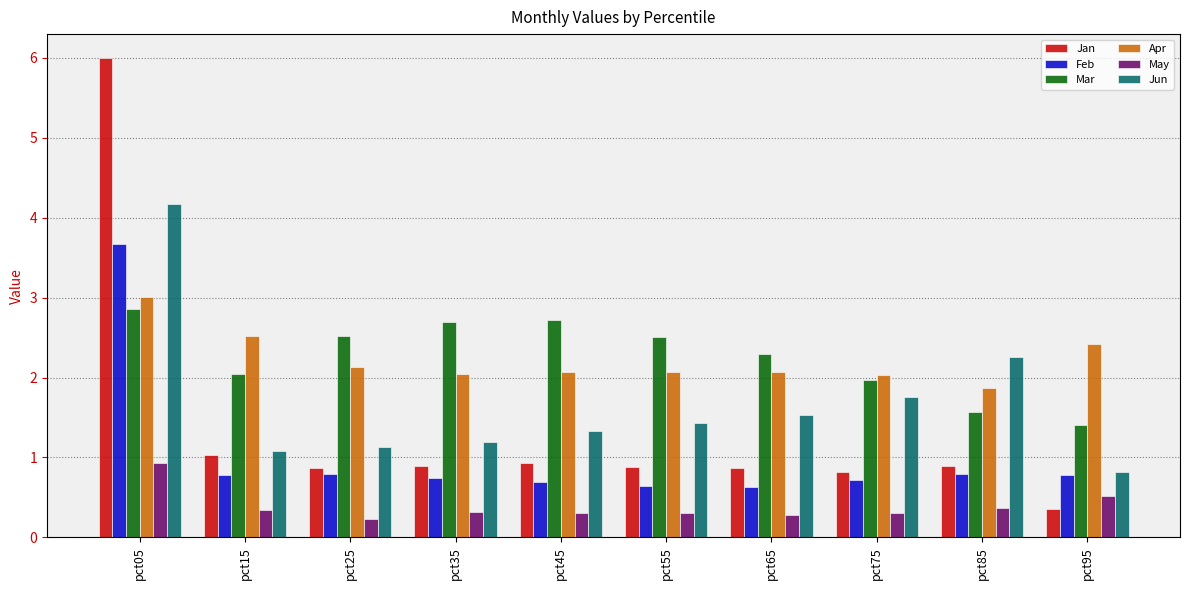

What is the maximum value for Feb?

3.7